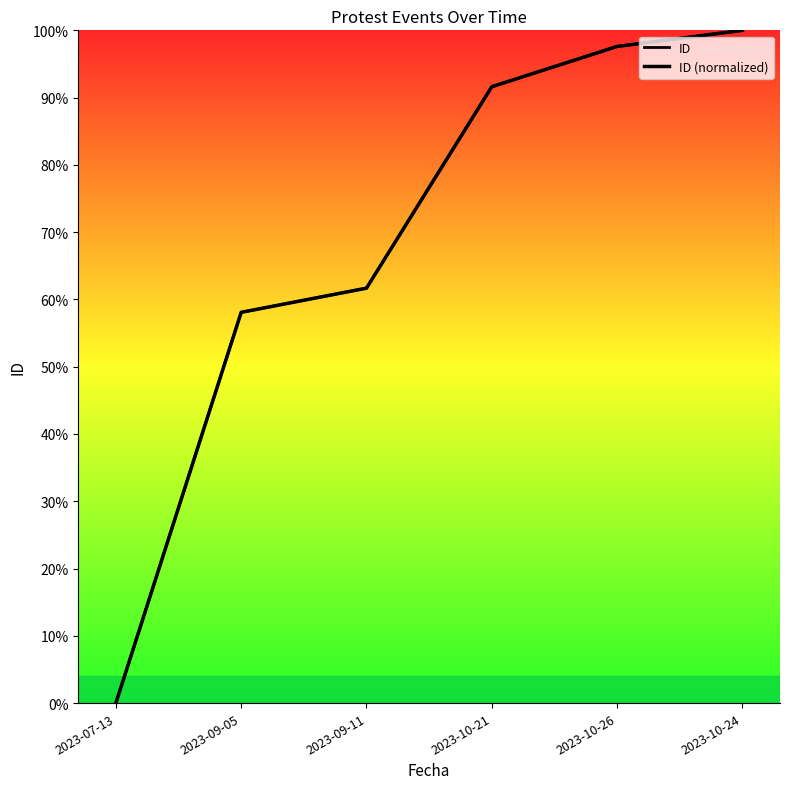

What is the difference between the maximum and minimum values in the ID series?

100.0